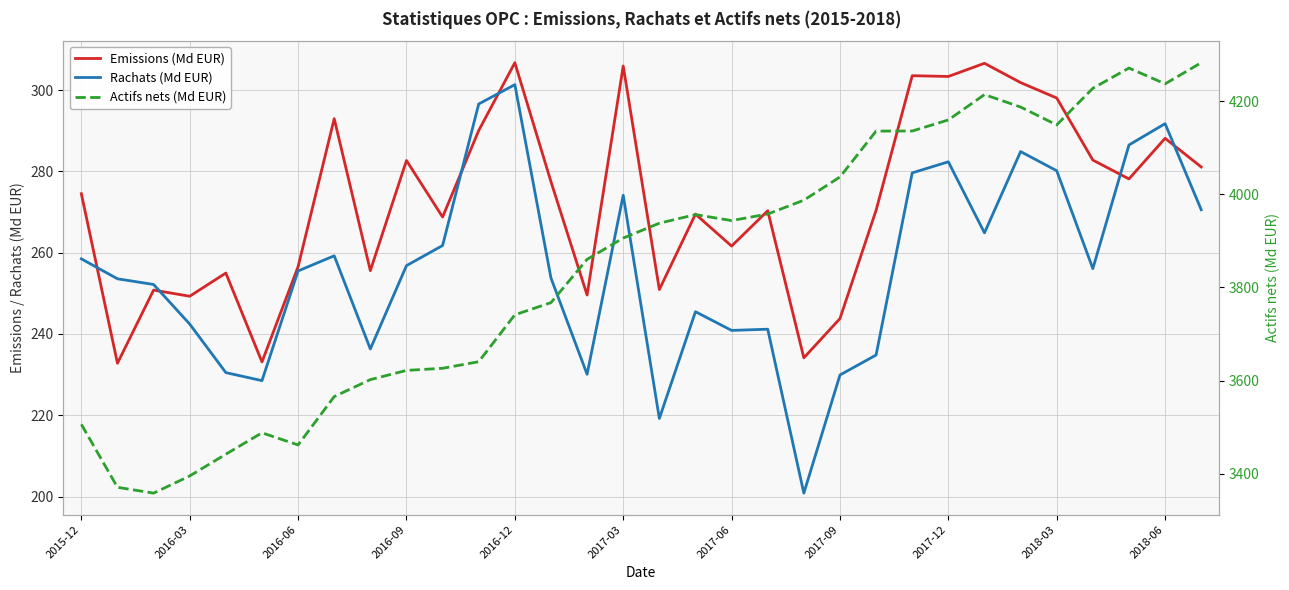

Reading left to right, extract all data points from this chart.

Emissions (Md EUR): 274.5	232.8	250.8	249.3	255.0	233.1	256.6	293.0	255.6	282.7	268.8	290.1	306.8	277.5	249.6	305.9	250.9	269.5	261.6	270.3	234.1	243.8	270.5	303.6	303.4	306.6	301.9	298.1	282.8	278.2	288.2	281.1
Rachats (Md EUR): 258.5	253.6	252.2	242.4	230.5	228.5	255.5	259.2	236.3	256.8	261.8	296.6	301.4	253.8	230.1	274.1	219.2	245.5	240.9	241.2	200.8	229.9	234.8	279.6	282.4	264.9	284.9	280.2	256.1	286.5	291.8	270.6
Actifs nets (Md EUR): 3506.2	3371.0	3358.5	3395.4	3442.1	3488.0	3461.9	3565.8	3602.2	3621.9	3626.5	3640.6	3741.3	3767.4	3860.3	3906.0	3937.9	3956.4	3943.6	3957.6	3987.3	4037.1	4135.7	4135.8	4159.6	4214.0	4187.3	4148.9	4227.5	4271.0	4237.1	4282.5